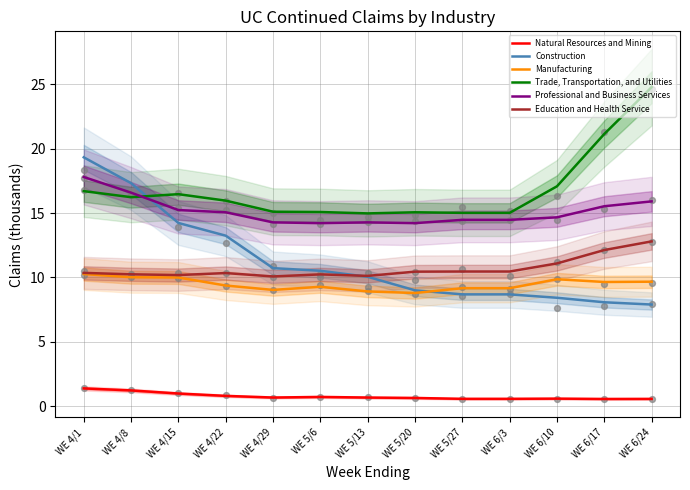

Is the value of Trade, Transportation, and Utilities at WE 5/27 greater than the value of Professional and Business Services at WE 5/20?

Yes